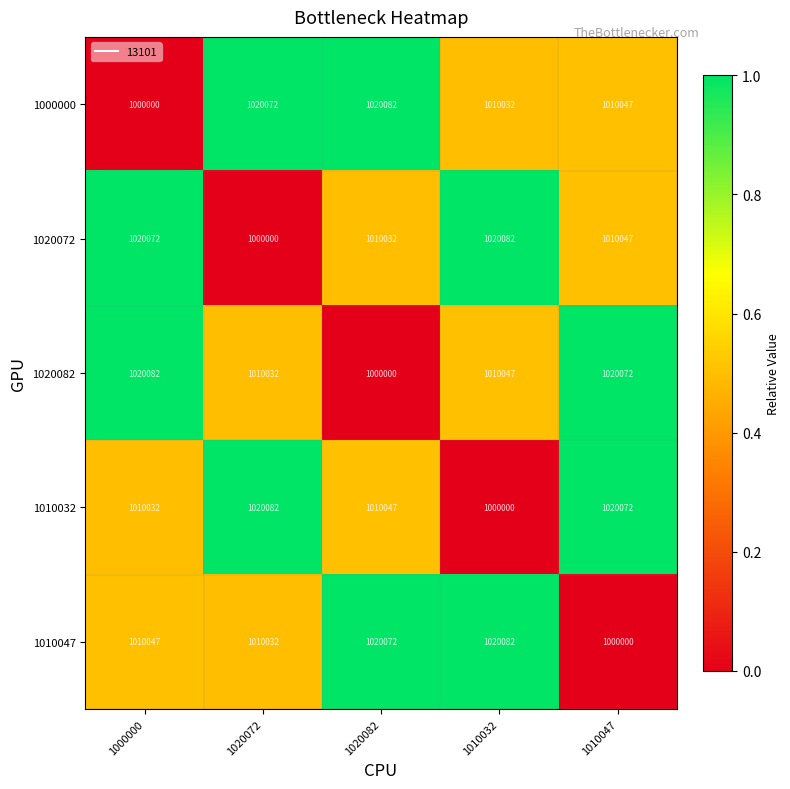

How many data points does each series have?

5